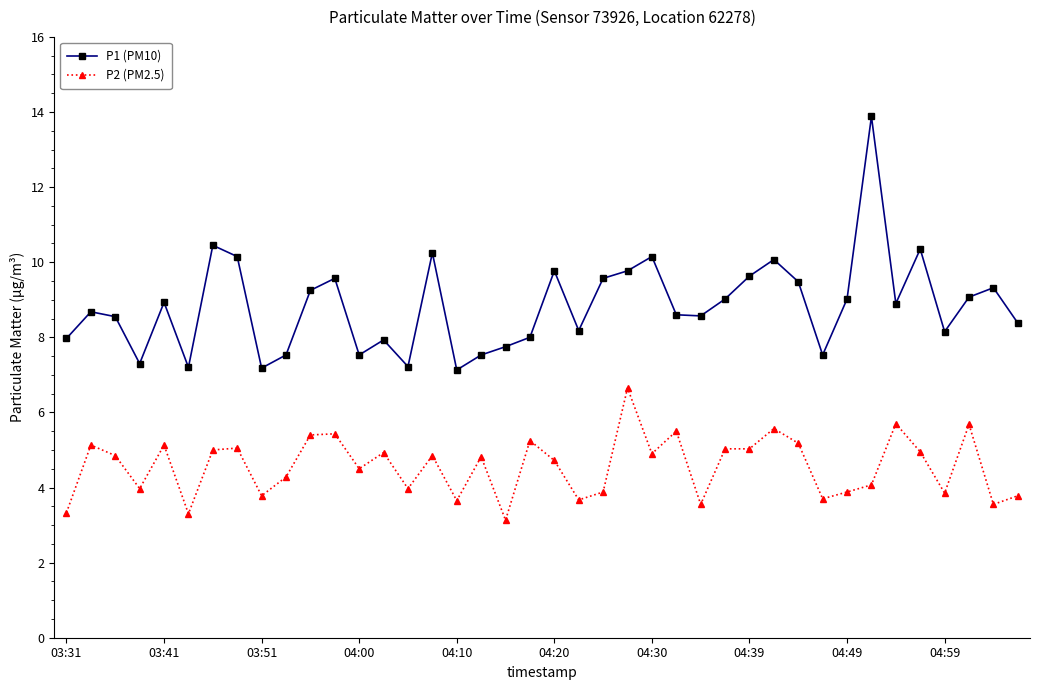

What is the sum of all P2 (PM2.5) values?

182.6